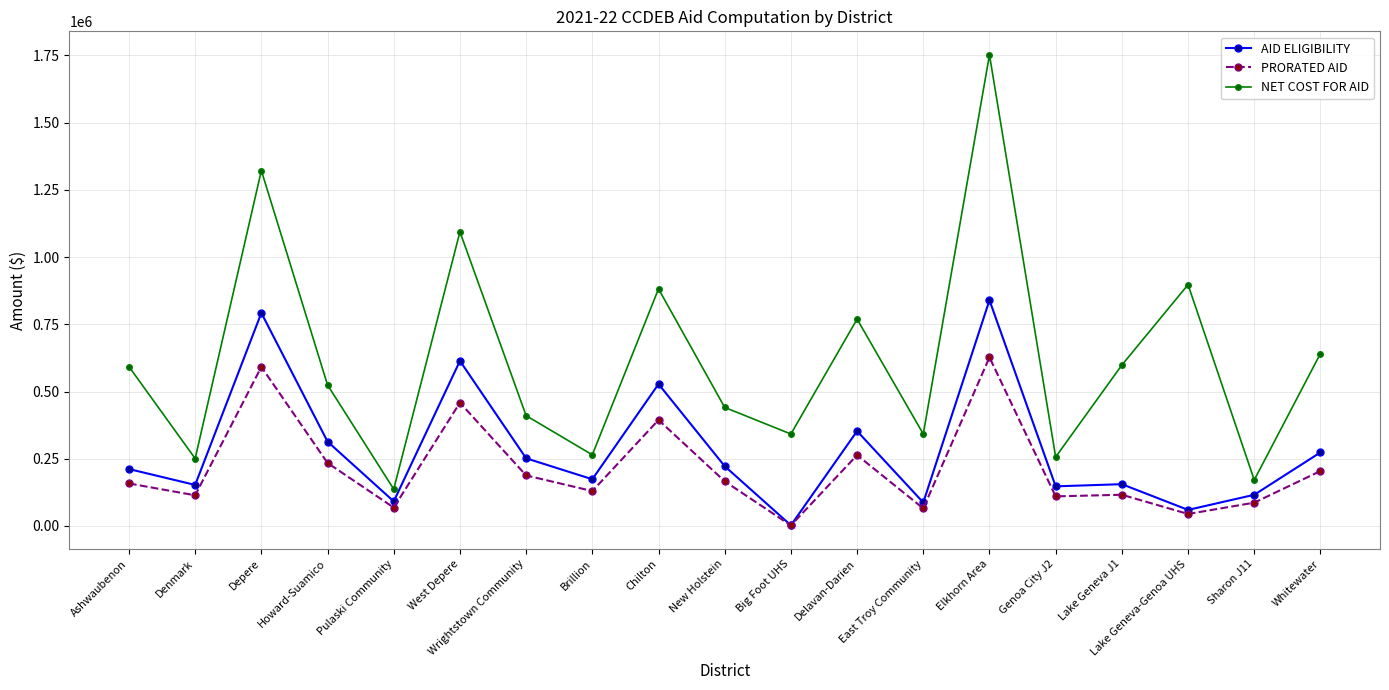

How many distinct data groups are displayed?

3